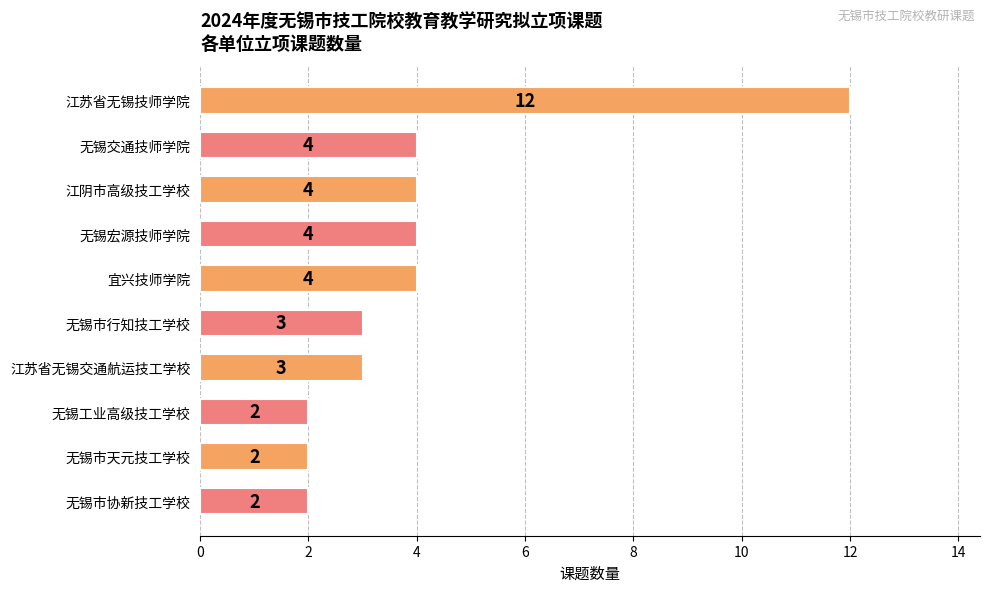

Approximately how many times larger is the value at 无锡交通技师学院 compared to 宜兴技师学院?

1.0